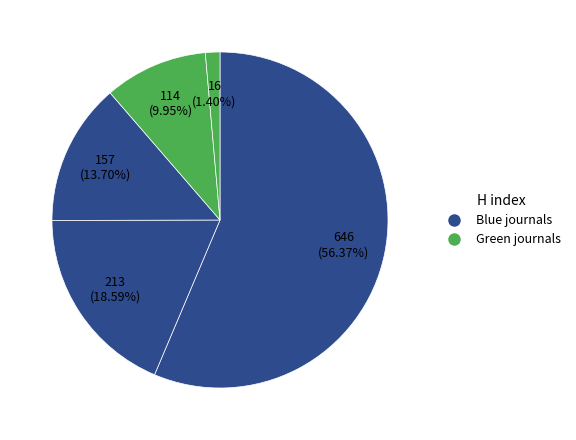

Count the number of slices in the pie.

5